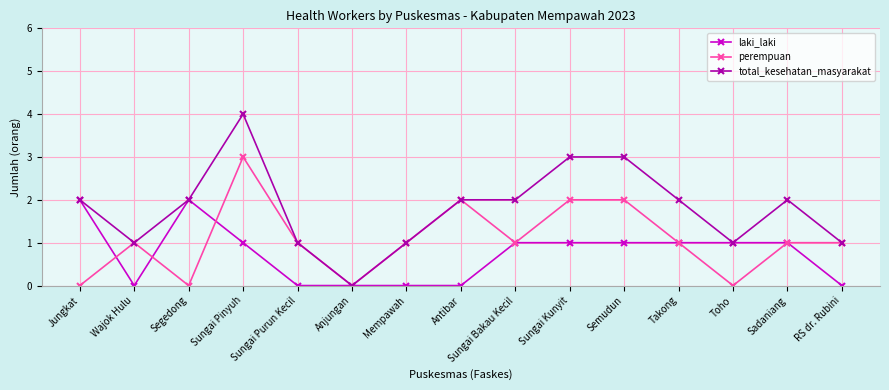

The perempuan series shows 2 at Takong. True or false?

False